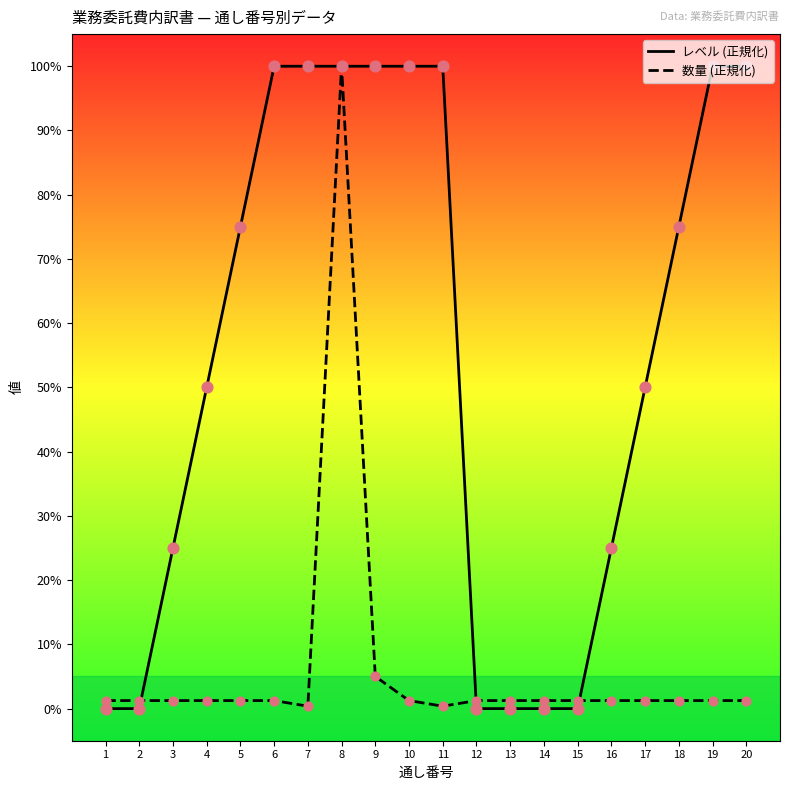

Which series has the largest Y range (max minus min)?

レベル (正規化)